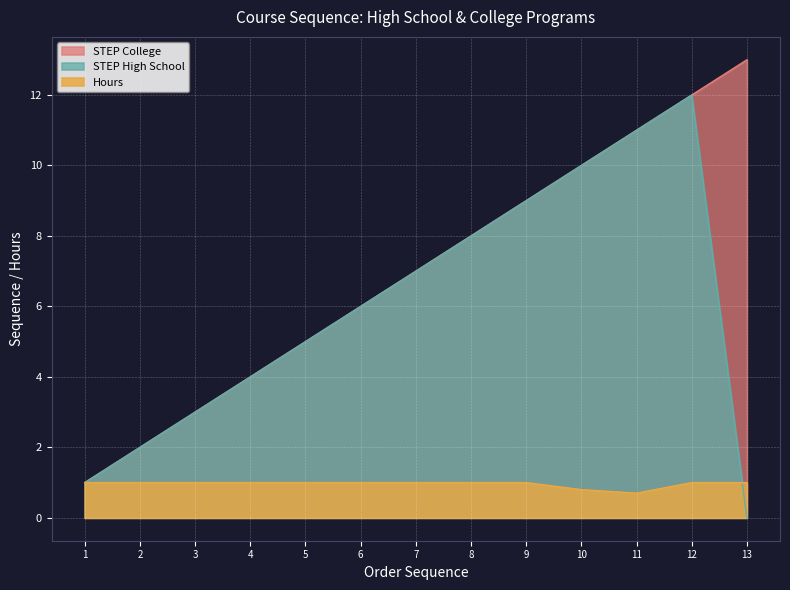

True or false: STEP High School has a value of 1.0 at 1.

True